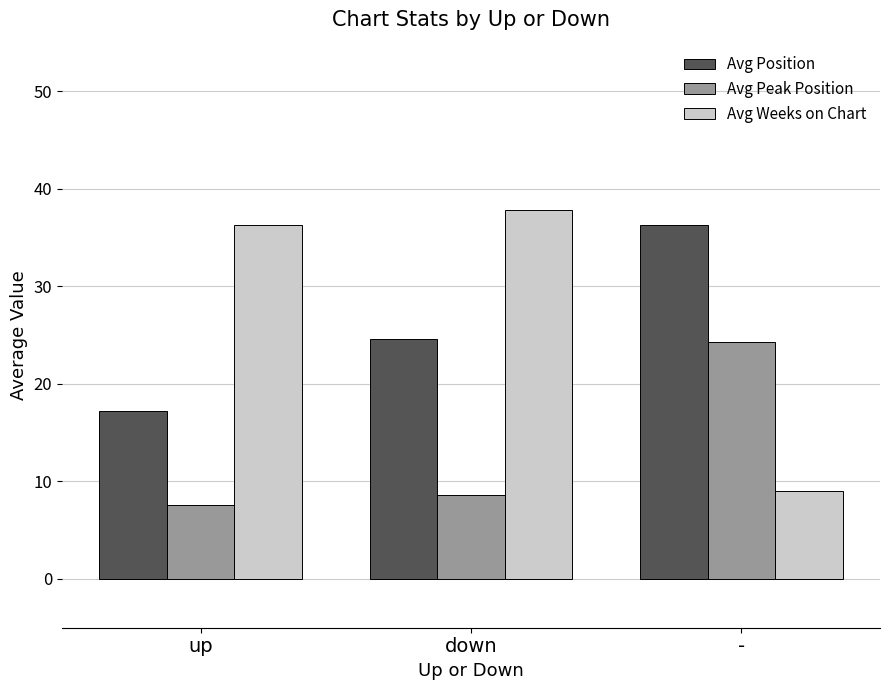

Rank the series at - from highest to lowest value.

Avg Position, Avg Peak Position, Avg Weeks on Chart